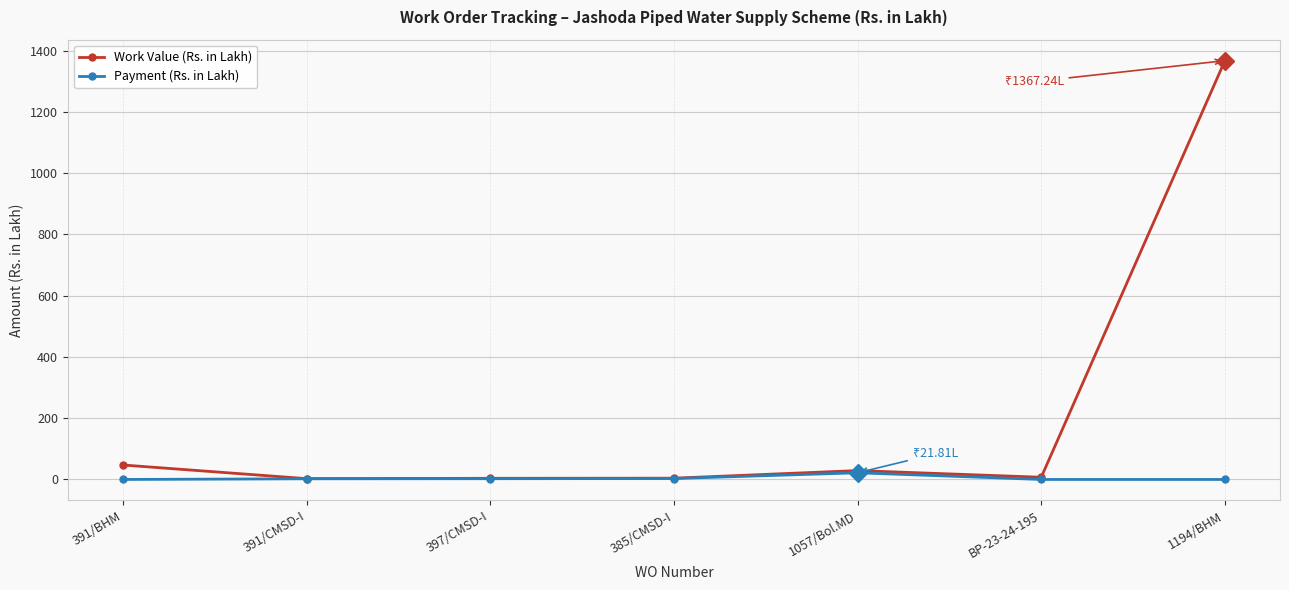

What is the difference between the Work Value (Rs. in Lakh) values at 391/BHM and BP-23-24-195?

40.0